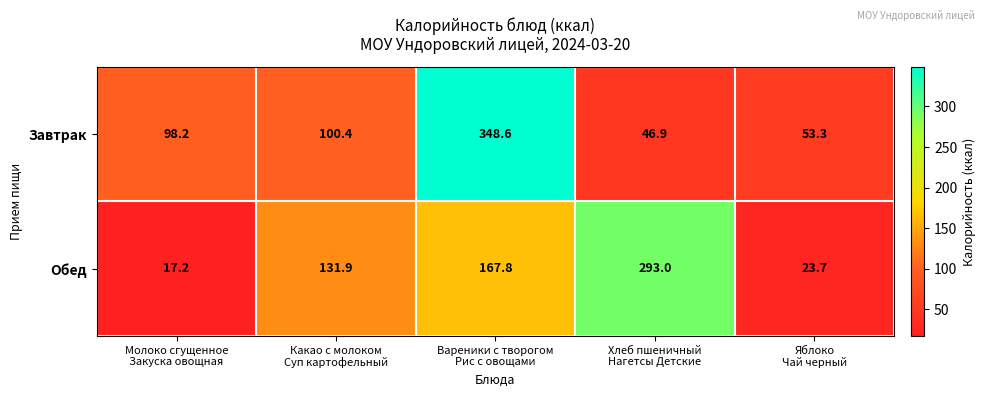

What is the difference between the highest and lowest values at Вареники с творогом
Рис с овощами?

180.8